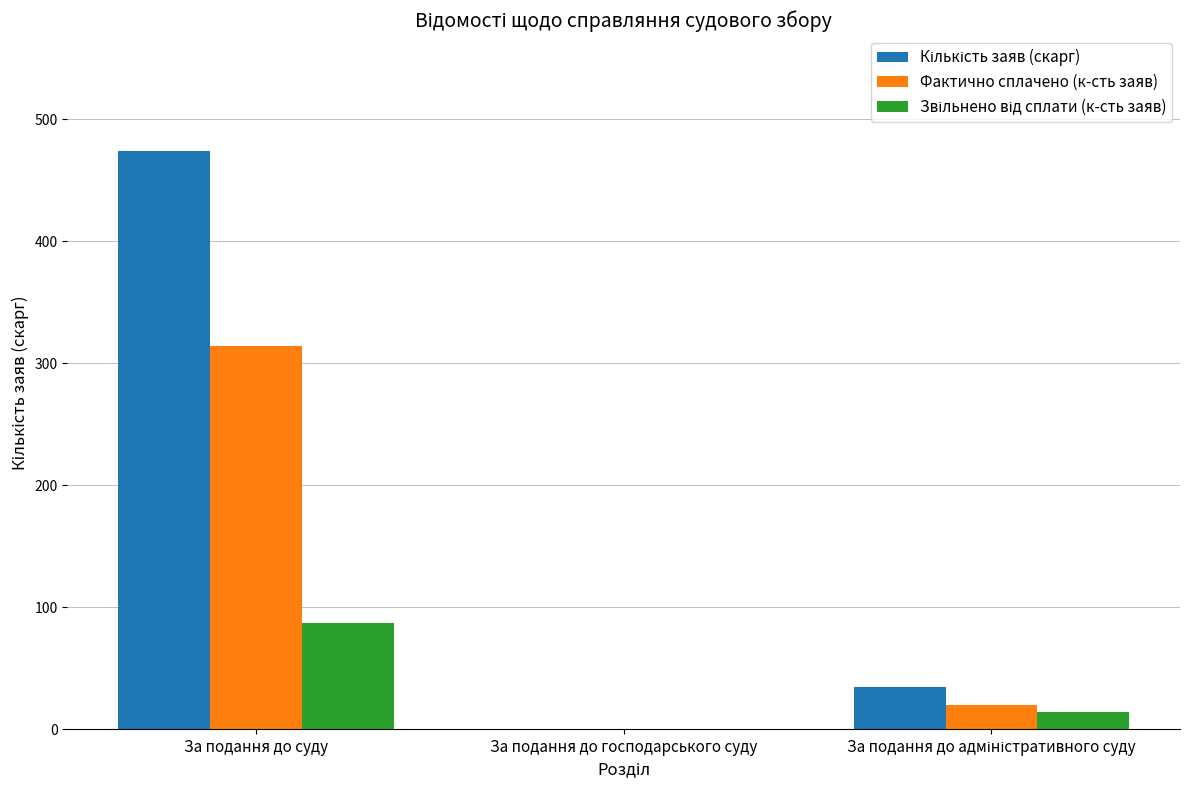

At which category is the sum across all series the highest?

За подання до суду